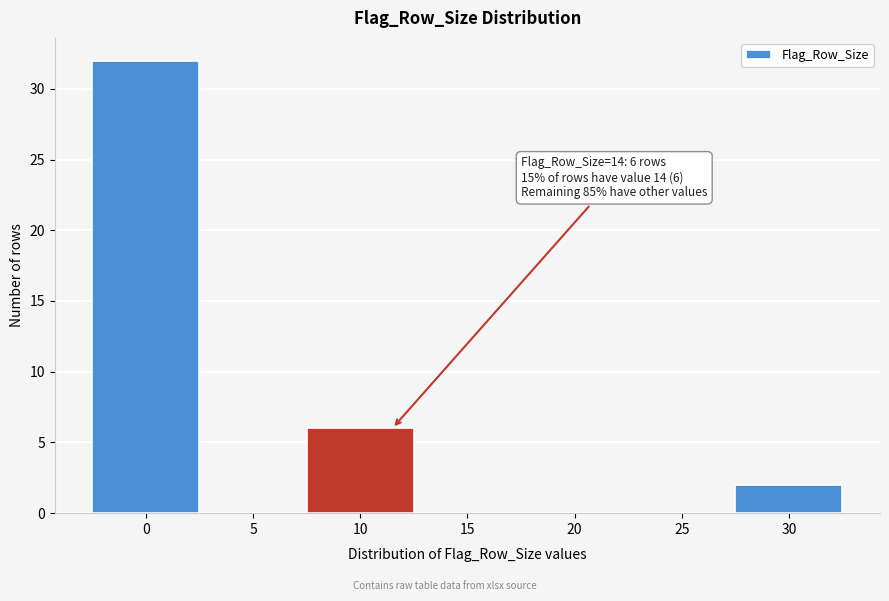

Reading left to right, transcribe all the data shown in this chart.

0=32	5=0	10=6	15=0	20=0	25=0	30=2